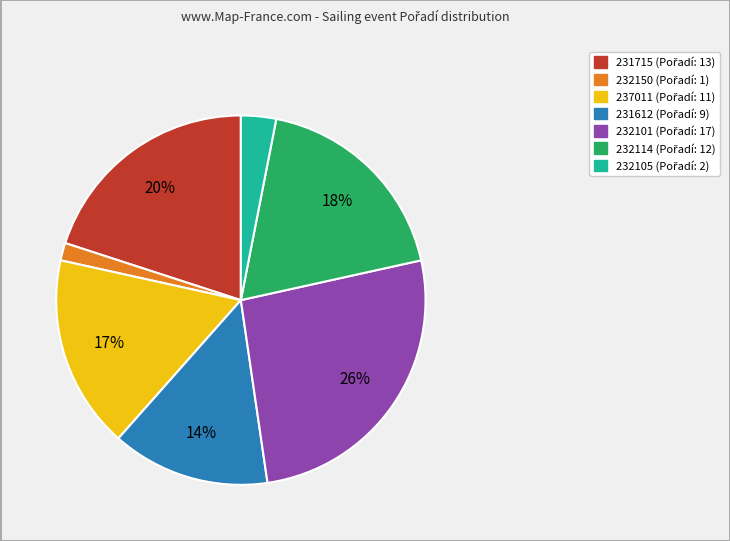

To the nearest percent, what portion does 237011 represent?

17%